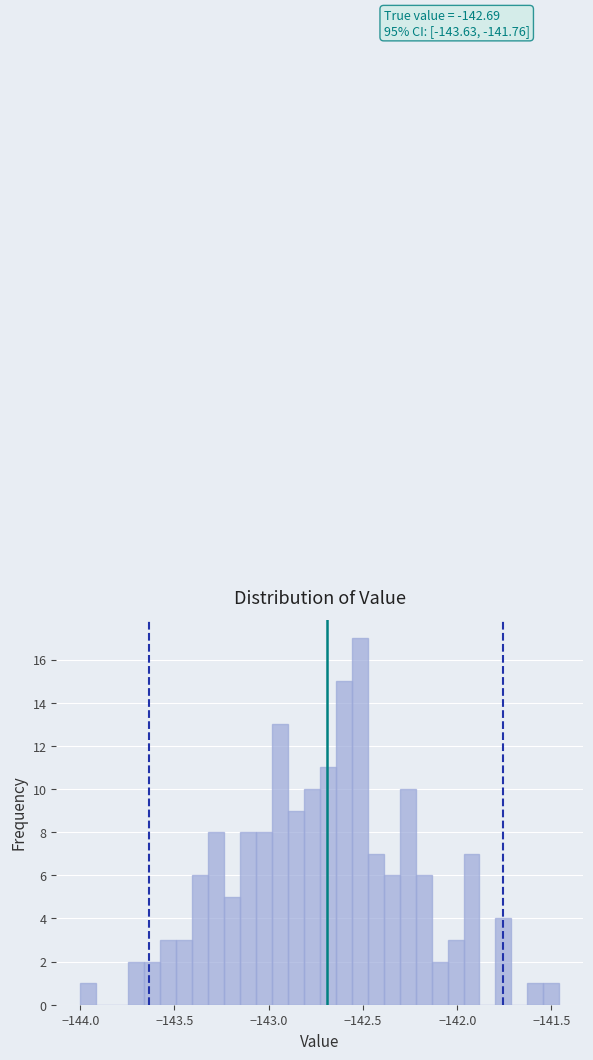

Read against the x-axis, roughly where is the centre of the tallest bar?

-142.50